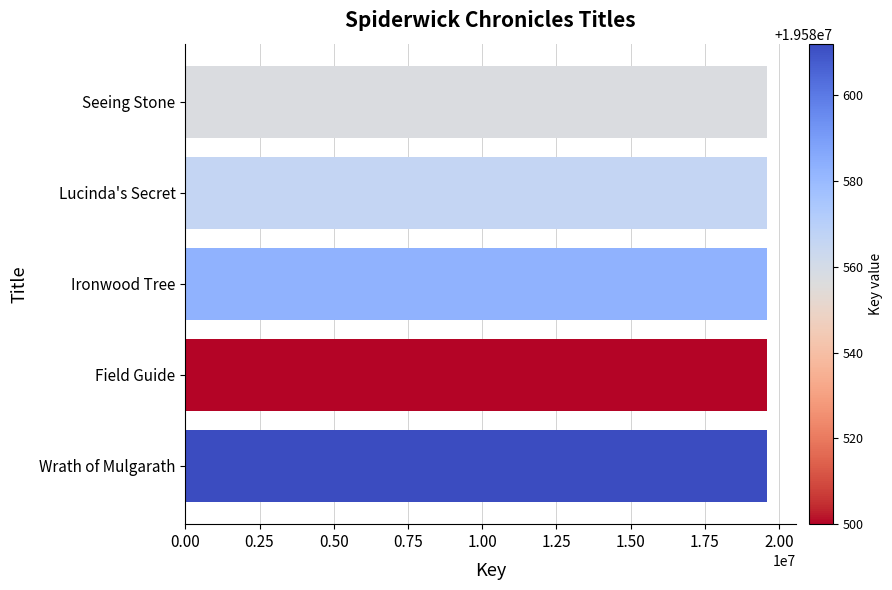

What is the ratio of the value at Lucinda's Secret to the value at Field Guide?

1.0